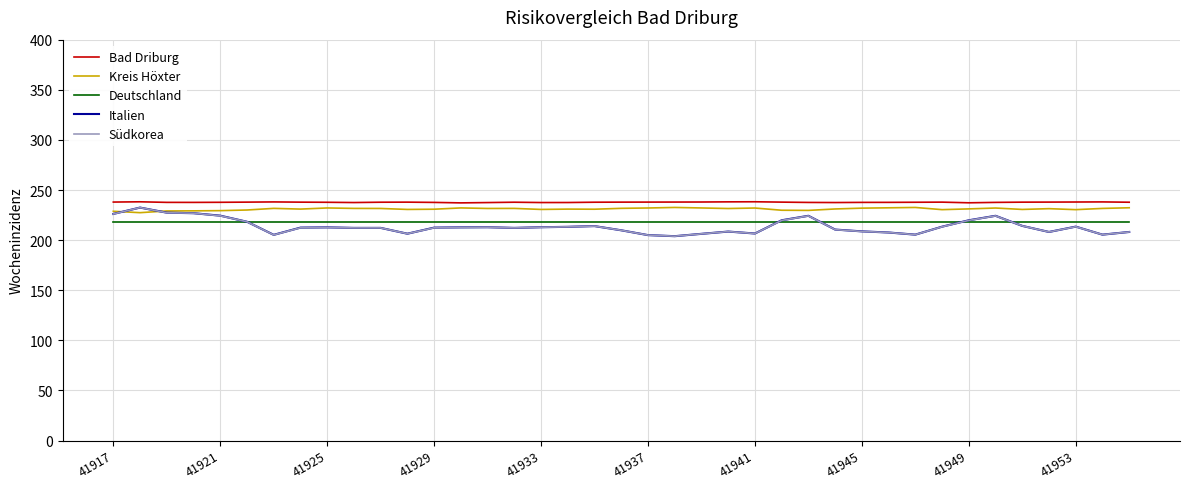

True or false: Italien and Kreis Höxter cross at least once.

True